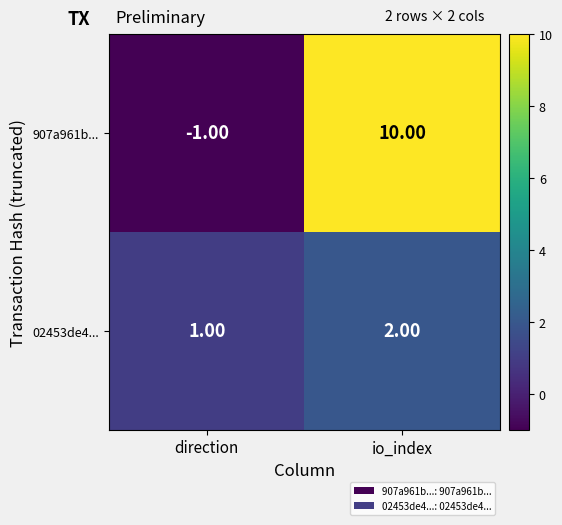

What is the sum of the 907a961b... values at io_index and direction?

9